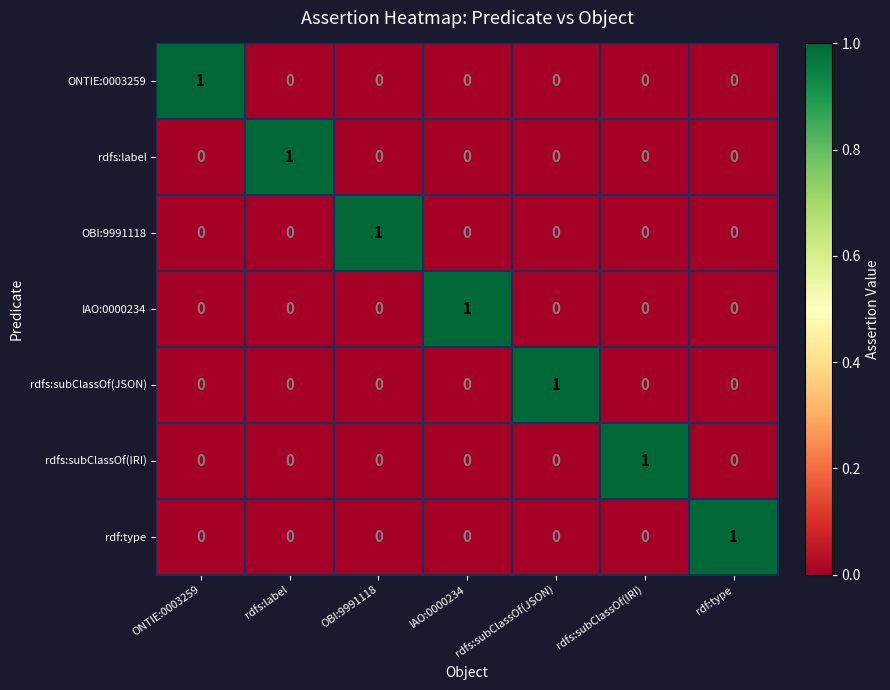

At which label does IAO:0000234 reach its peak?

IAO:0000234